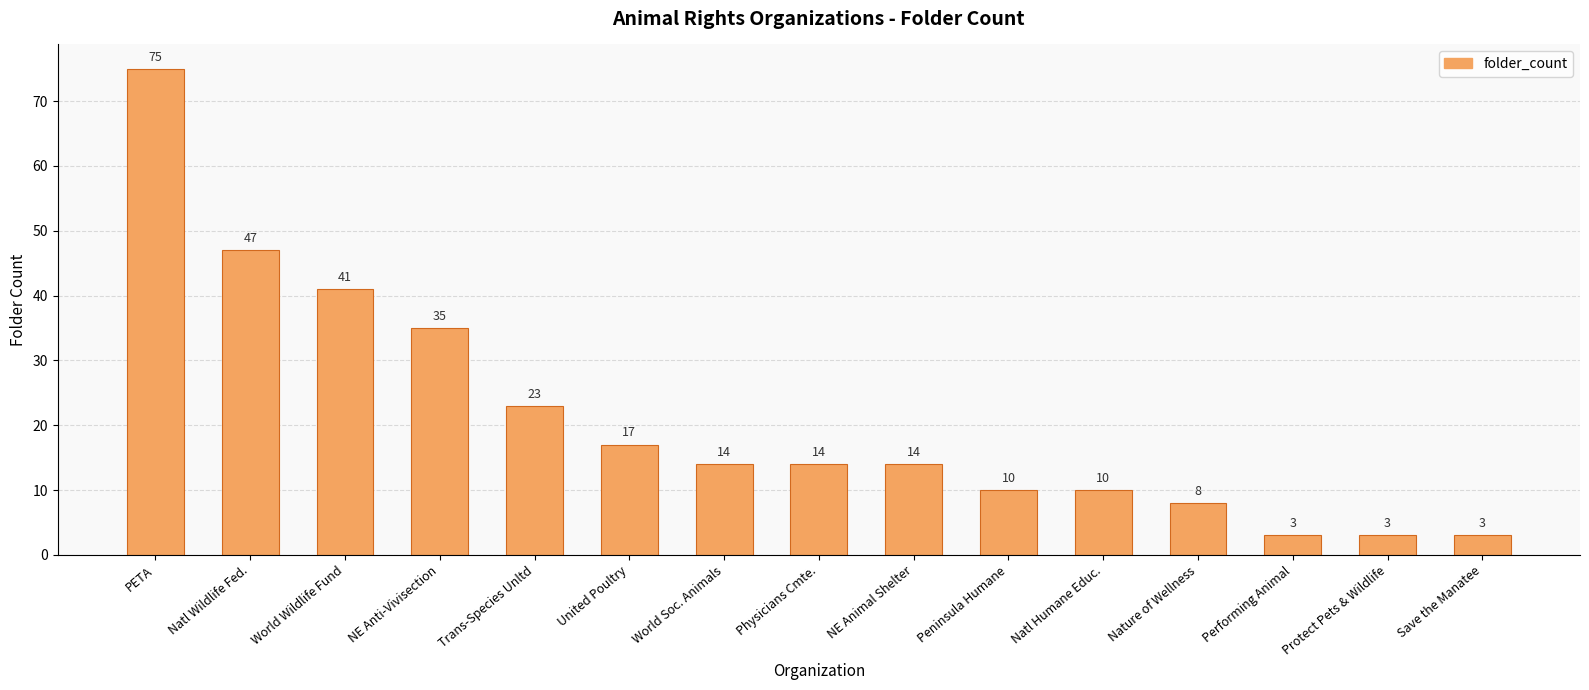

What is the minimum value shown in the chart?

3